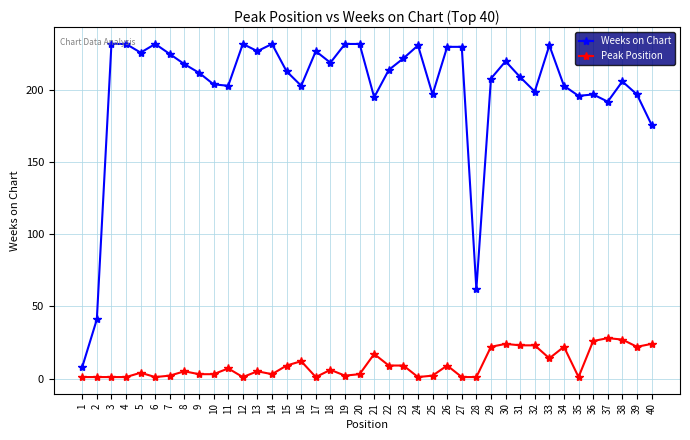

How many values in the Weeks on Chart series are below 214?

20